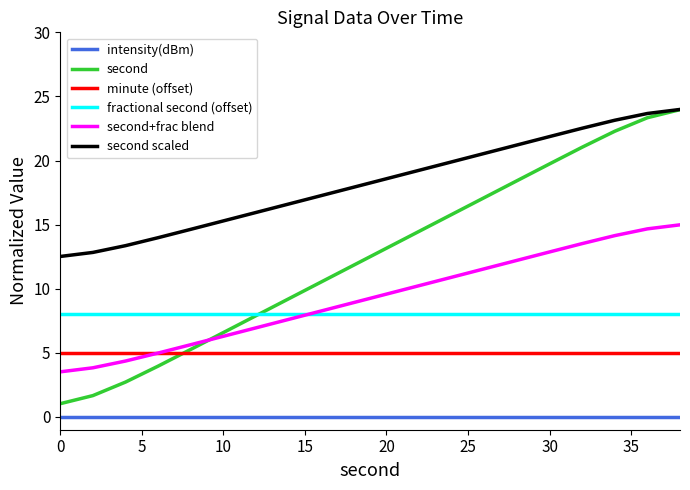

Count the number of categories in the chart.

20